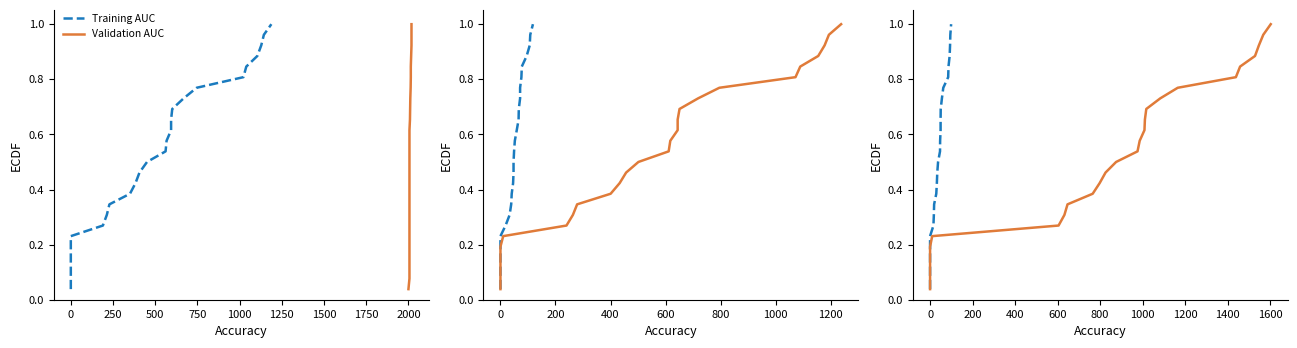

Count the number of categories in the chart.

26